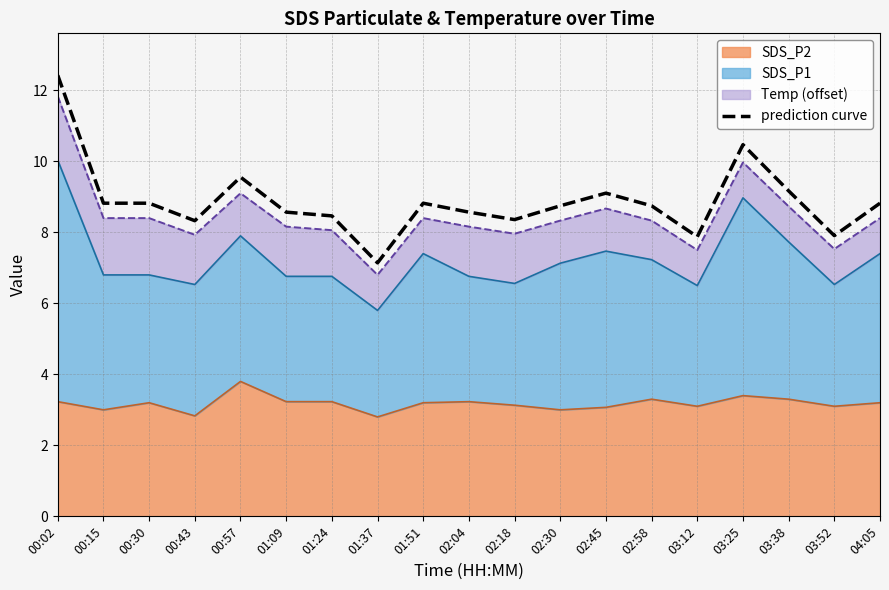

The chart shows a value of 1.9 at 02:45. True or false?

False